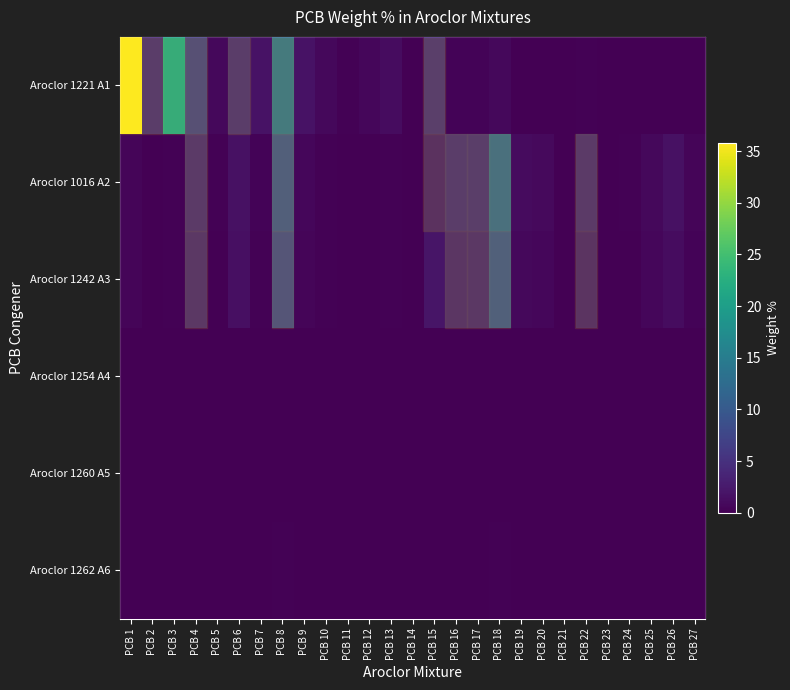

Is it true that Aroclor 1242 A3 equals 0.0 at PCB 2?

True